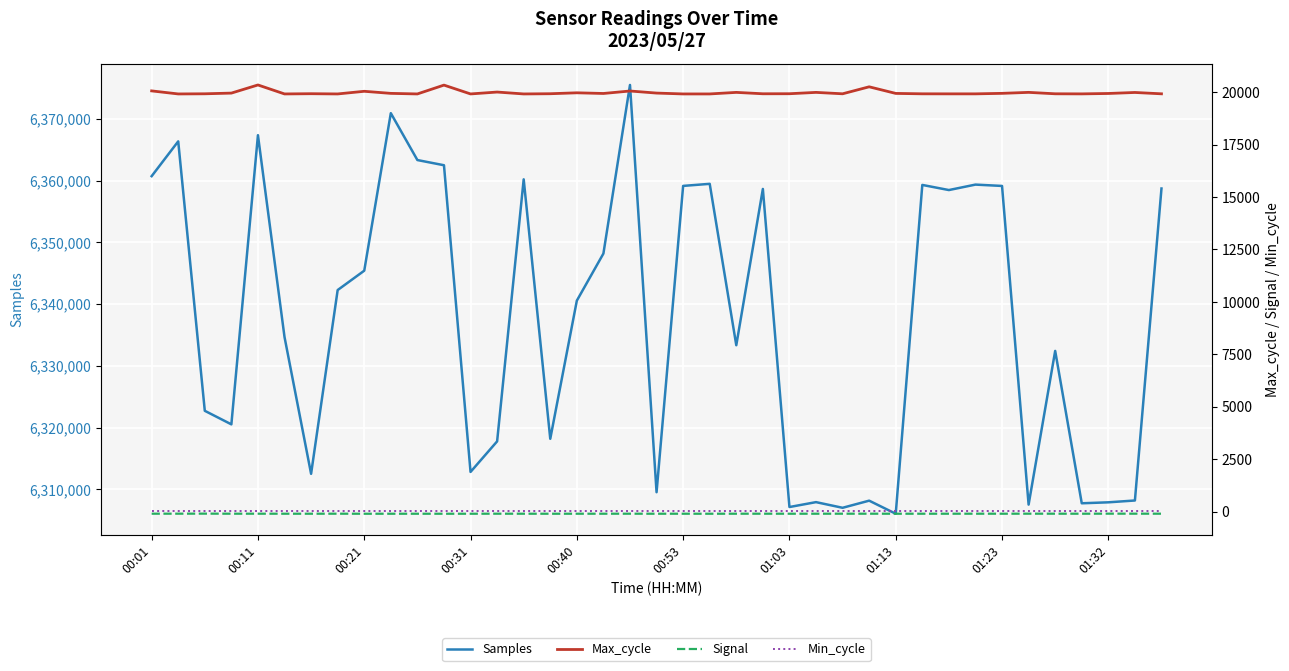

Is it true that Min_cycle equals 12 at 01:23?

False